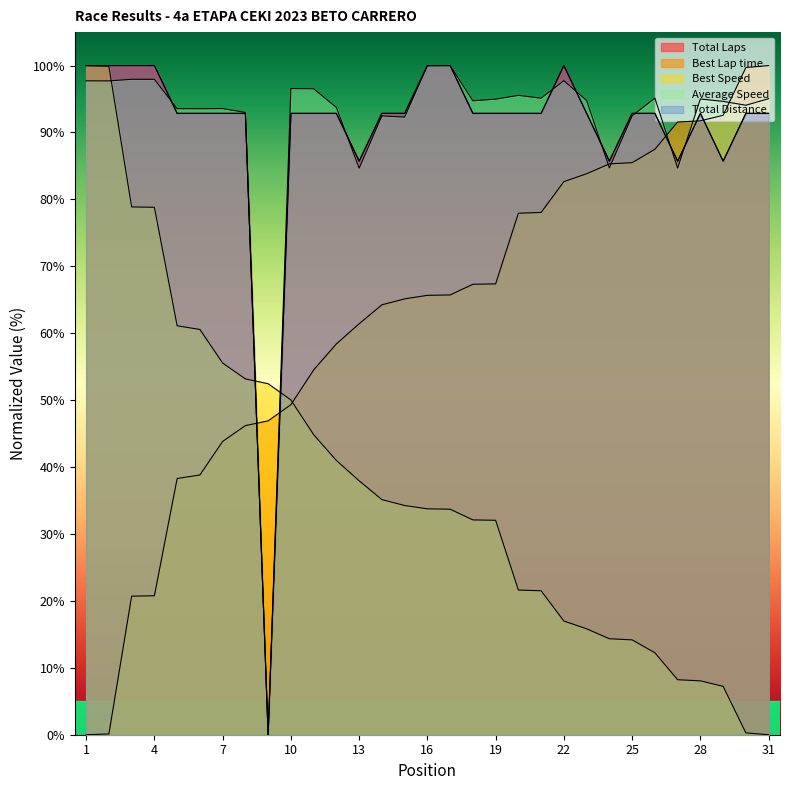

At which category does the chart reach its peak across all series?

1